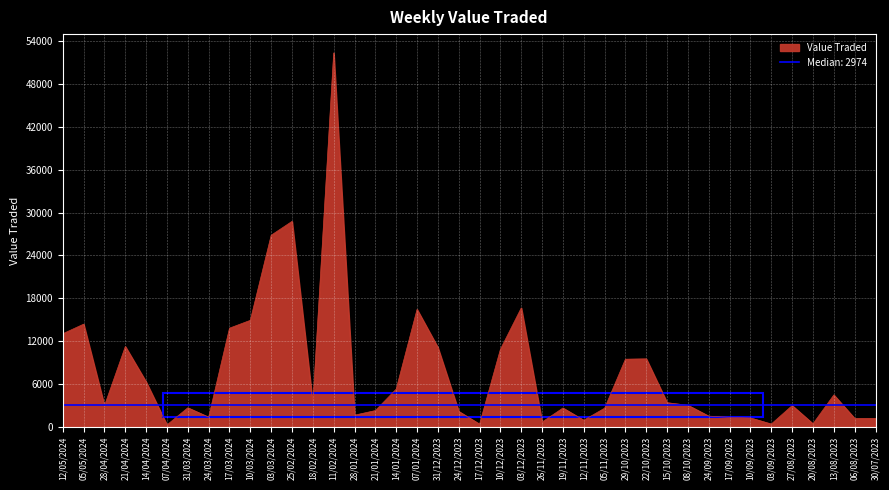

The value of Value Traded at 10/09/2023 is 1222. True or false?

True